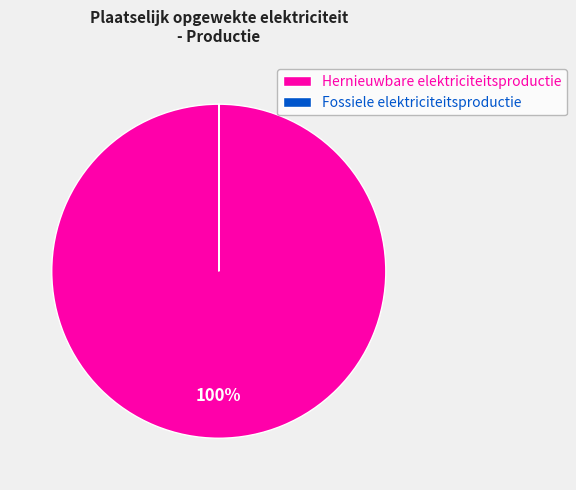

True or false: Hernieuwbare elektriciteitsproductie accounts for 100% of the total.

True